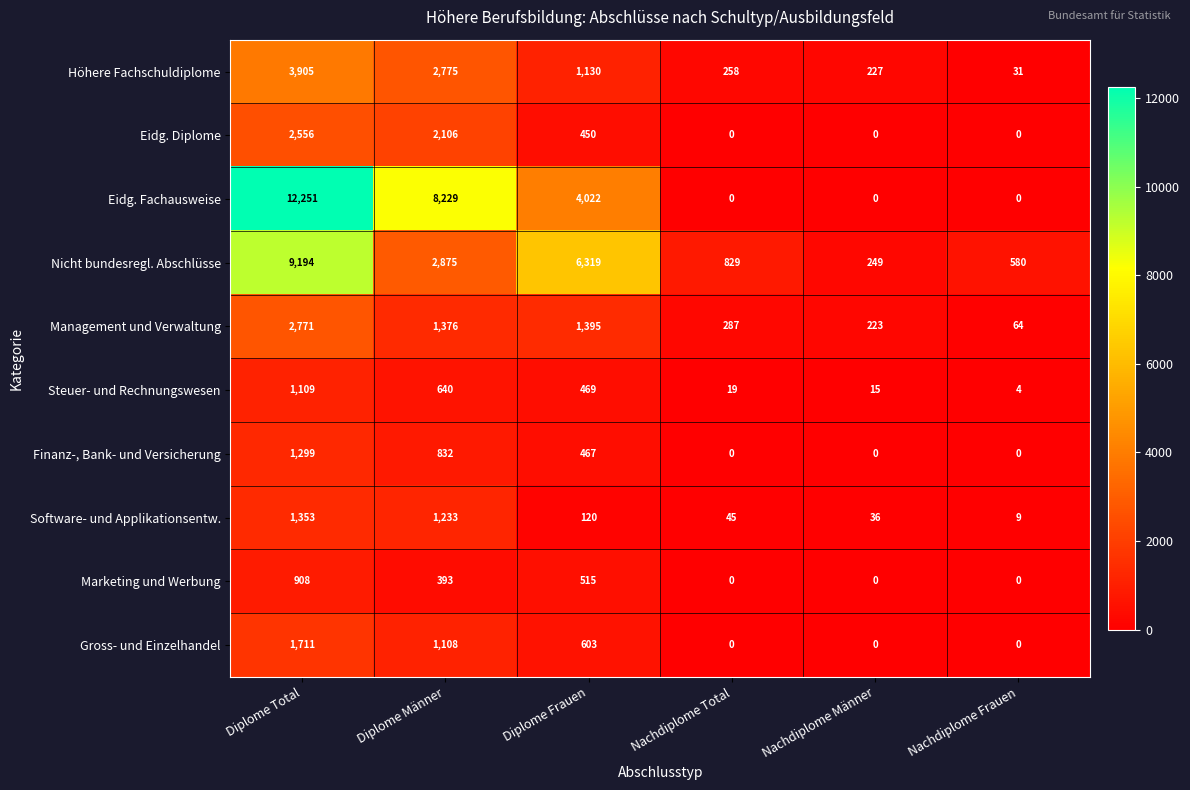

How many categories are shown in the chart?

6